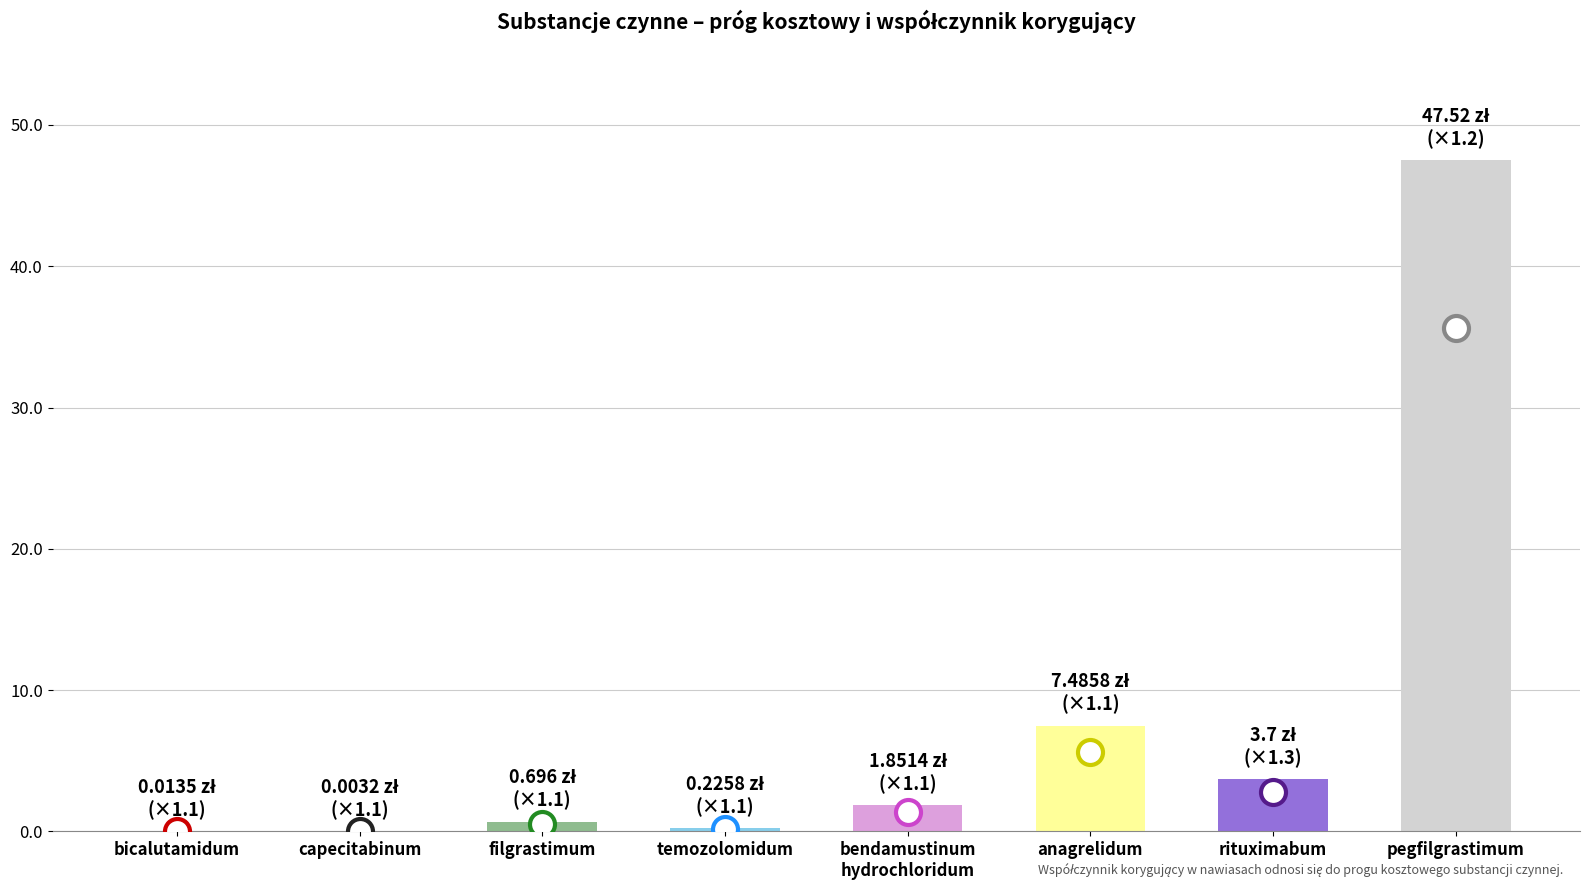

What is the label of the 4th bar from the right?

bendamustinum hydrochloridum